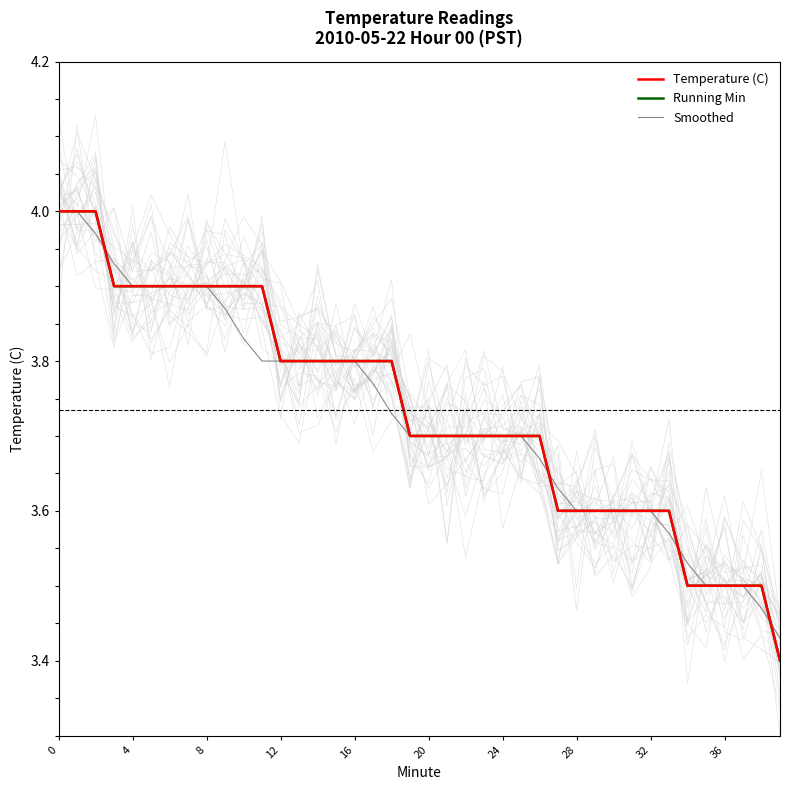

True or false: Smoothed has more than 1 interior local peaks.

False